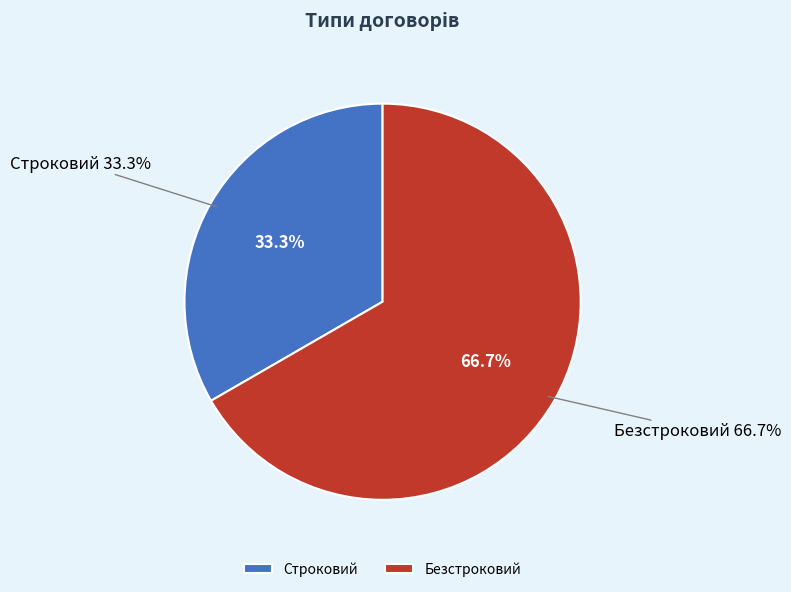

Rank the categories by value from lowest to highest.

Строковий, Безстроковий